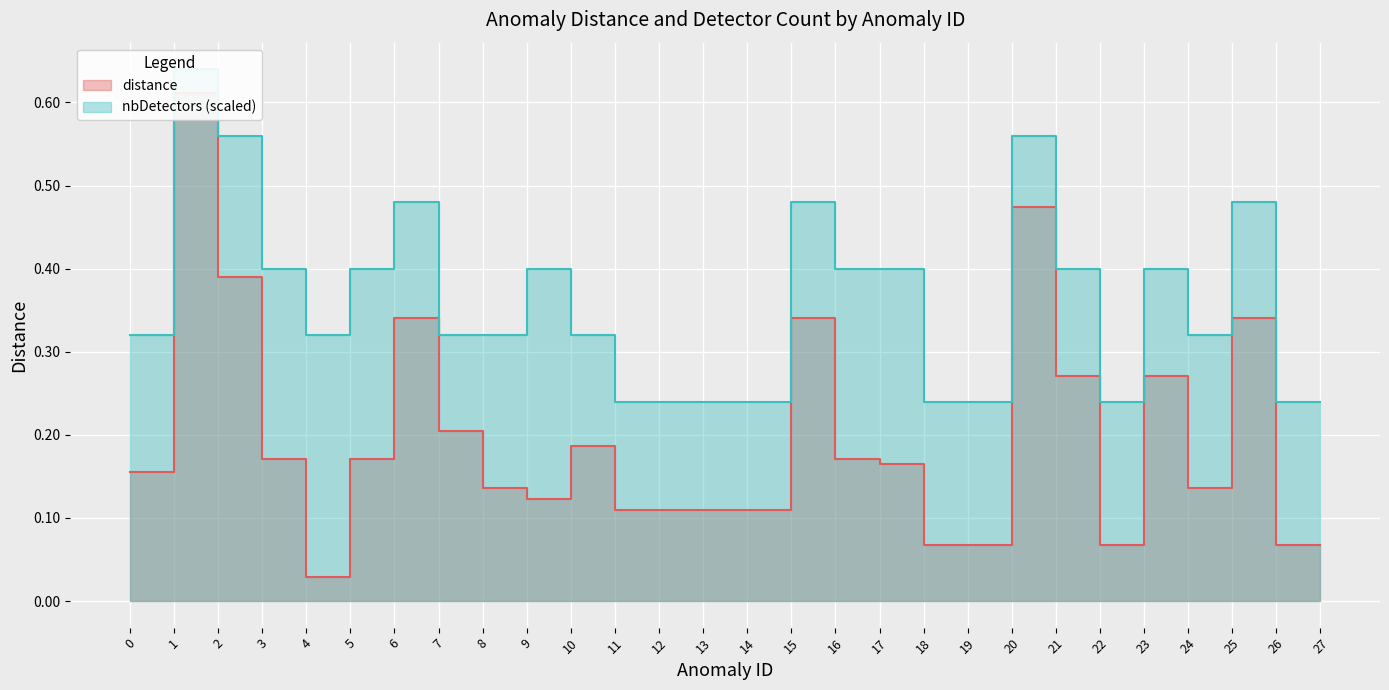

True or false: nbDetectors has a value of 0.4 at 21.

True